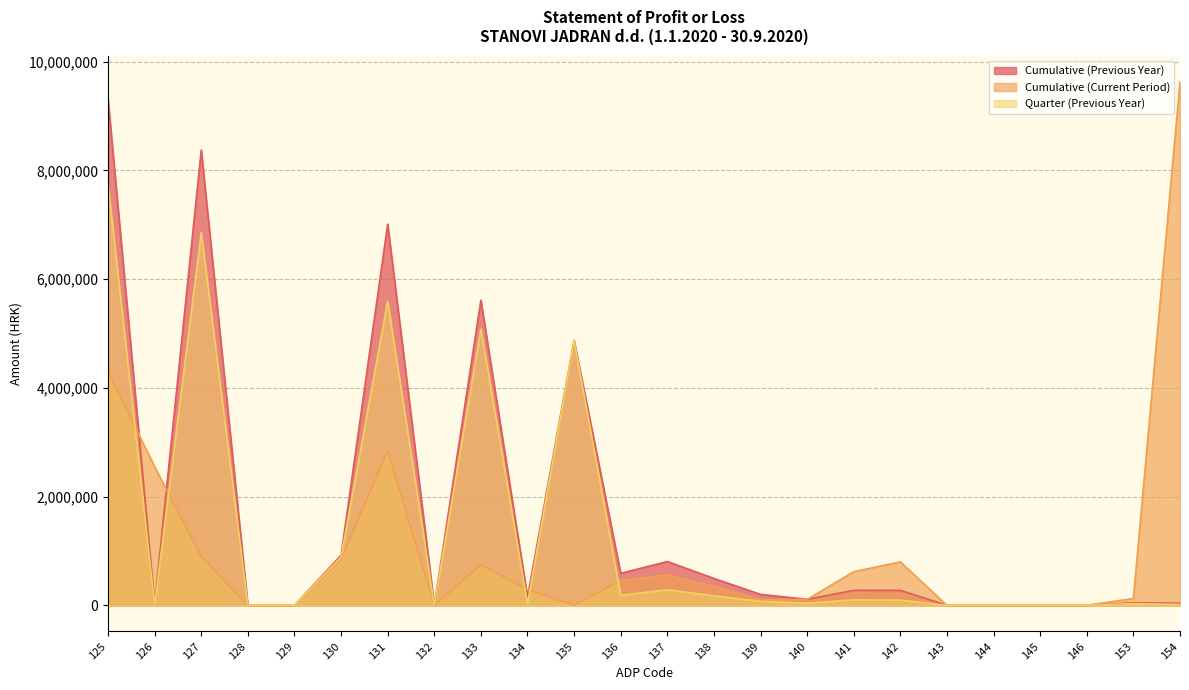

How many lines are shown in the chart?

3